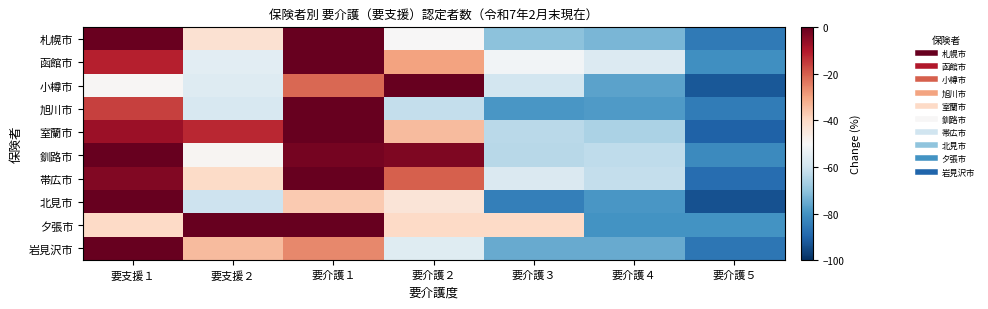

At 要支援２, list the series in order from smallest to largest.

北見市, 旭川市, 小樽市, 函館市, 釧路市, 札幌市, 帯広市, 岩見沢市, 室蘭市, 夕張市